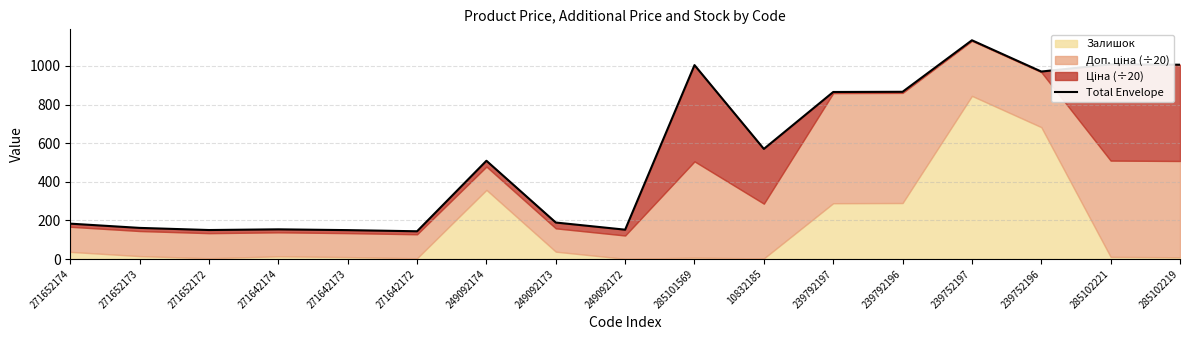

Approximately how many times larger is the value at 239752196 compared to 239792197?

1.1